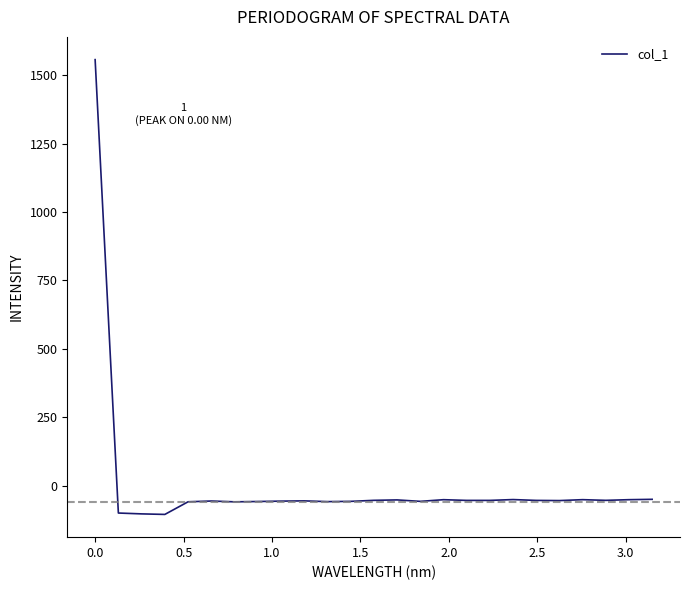

True or false: there are more than 1 points higher than both neighbors.

True